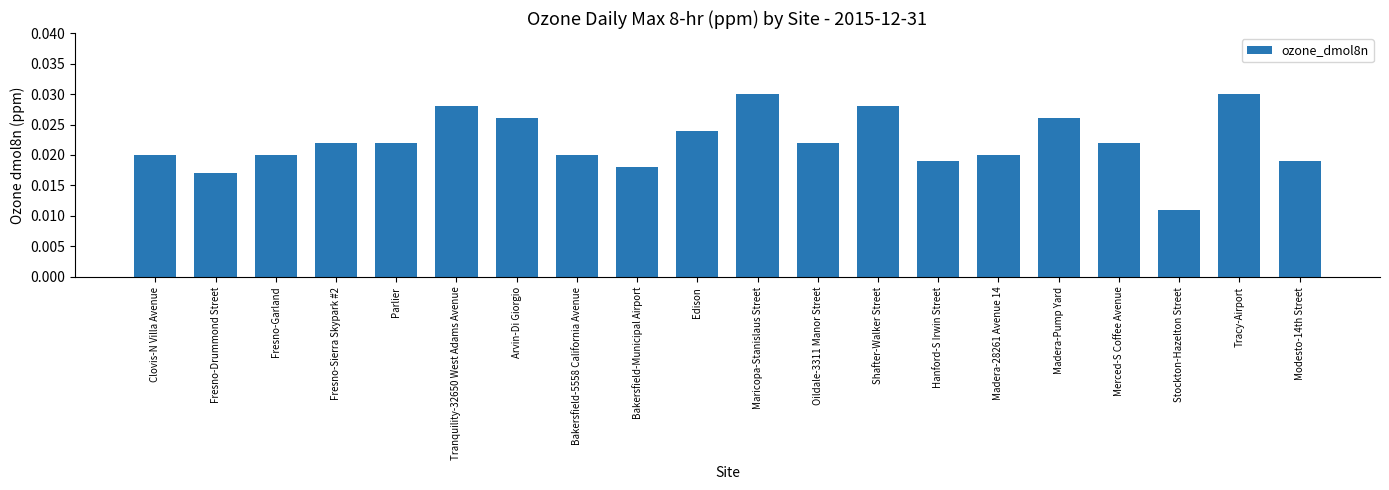

What is the sum of all values?

0.4